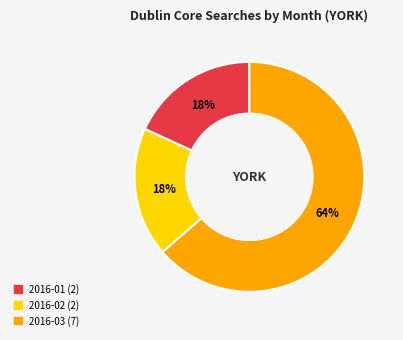

To the nearest percent, what is the average slice percentage?

33%